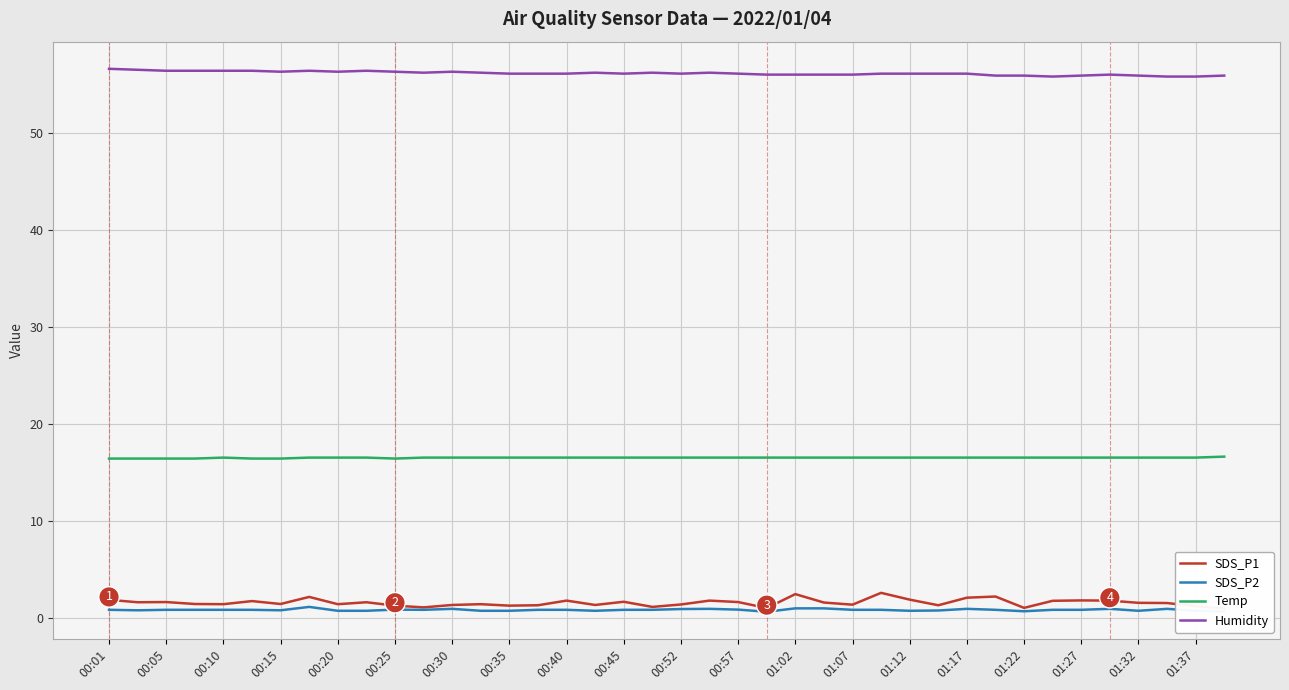

What is the average value of the SDS_P2 series?

0.8